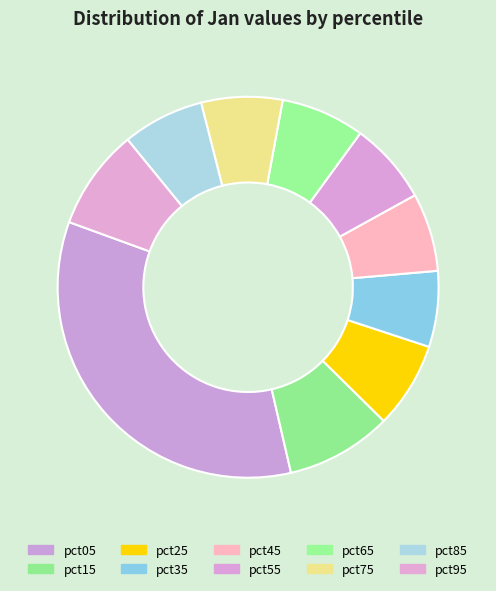

How many segments does this pie chart have?

10